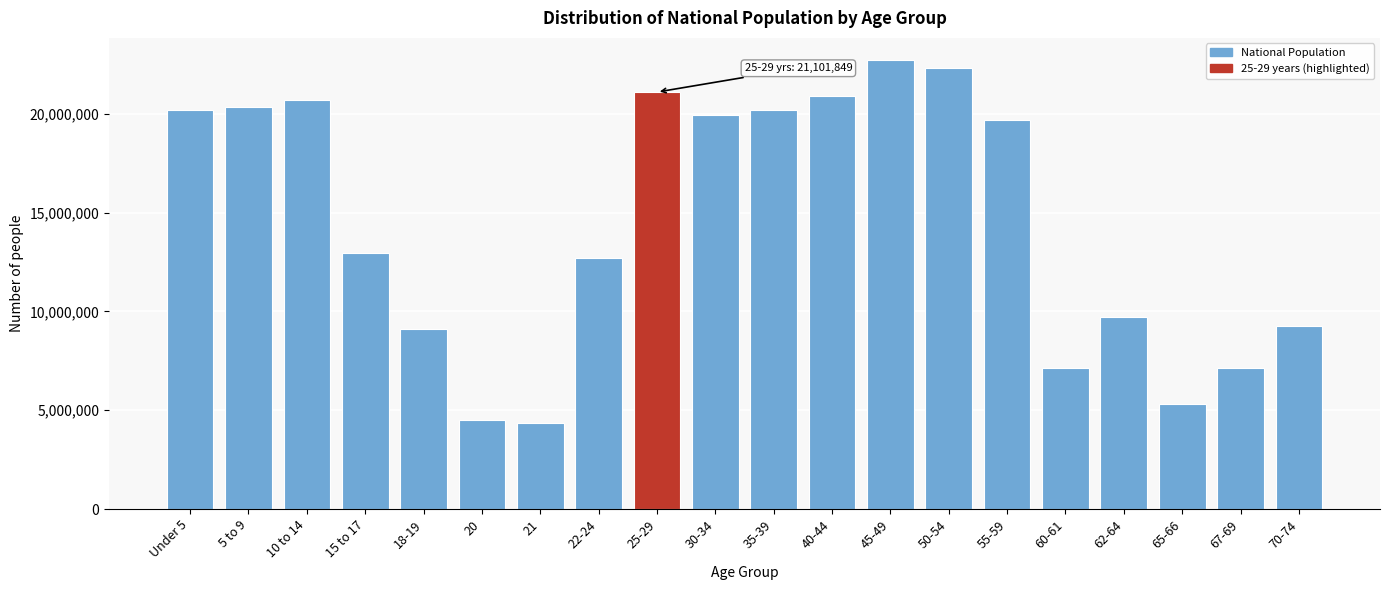

What is the sum of the values at 67-69 and 65-66?

12435263